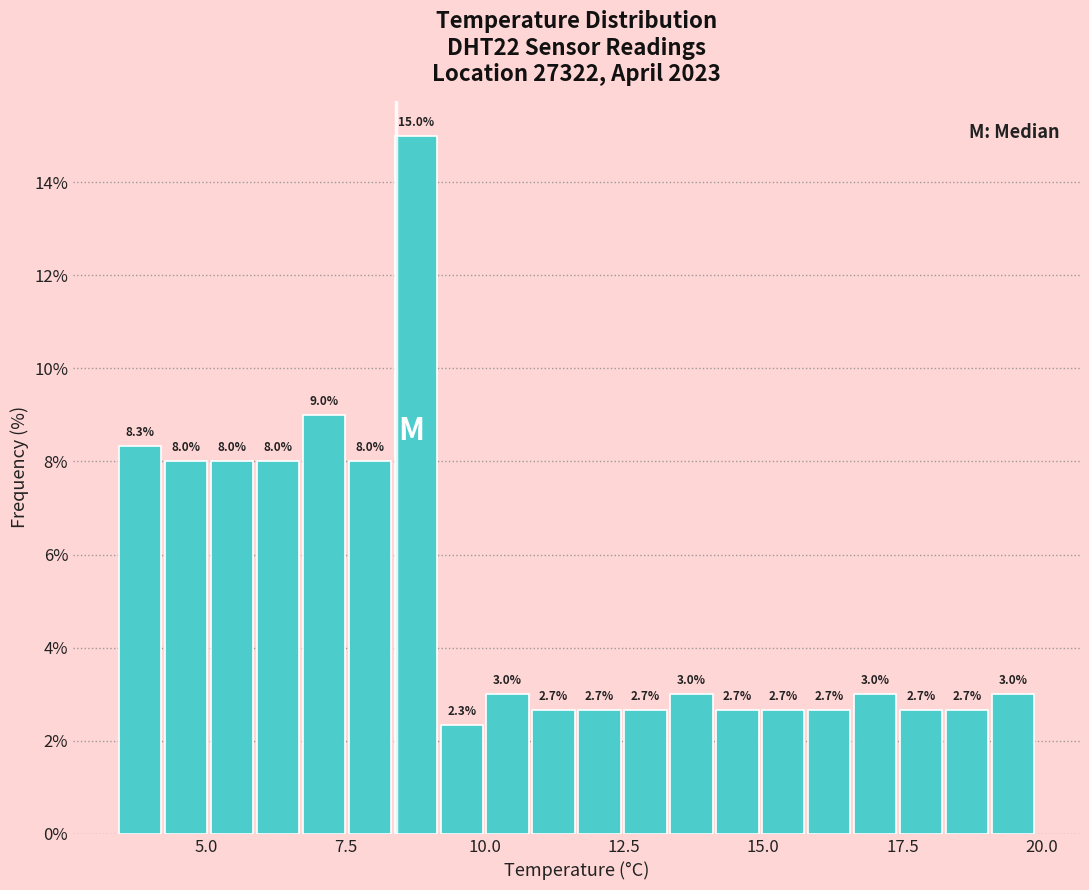

Around what value on the x-axis is the tallest bar? Give the approximate position of its centre, as read against the axis.

9.0